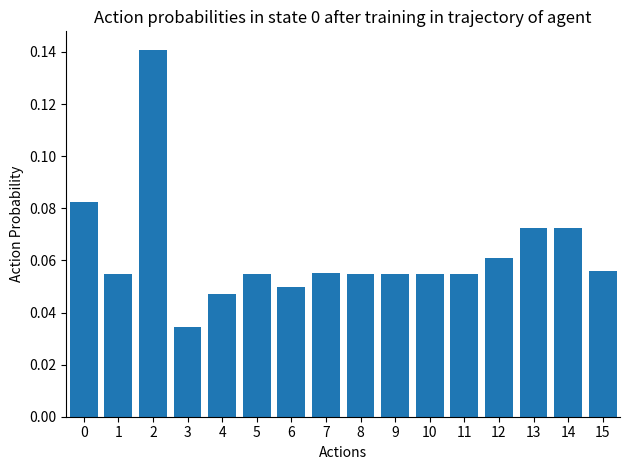

Count the values in the range 0 to 1.

16